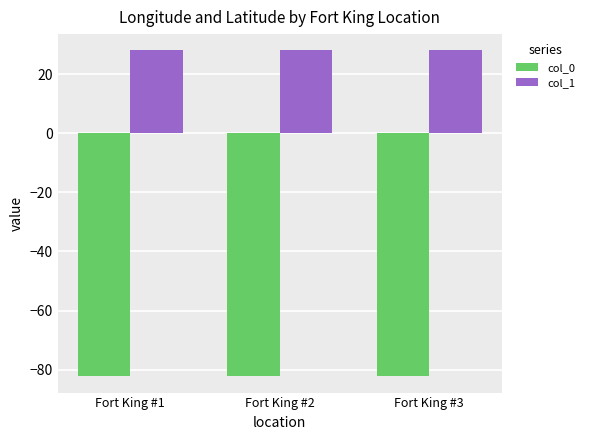

Reading left to right, list all the values displayed in this chart.

col_0: -82.3	-82.3	-82.3
col_1: 28.1	28.1	28.1